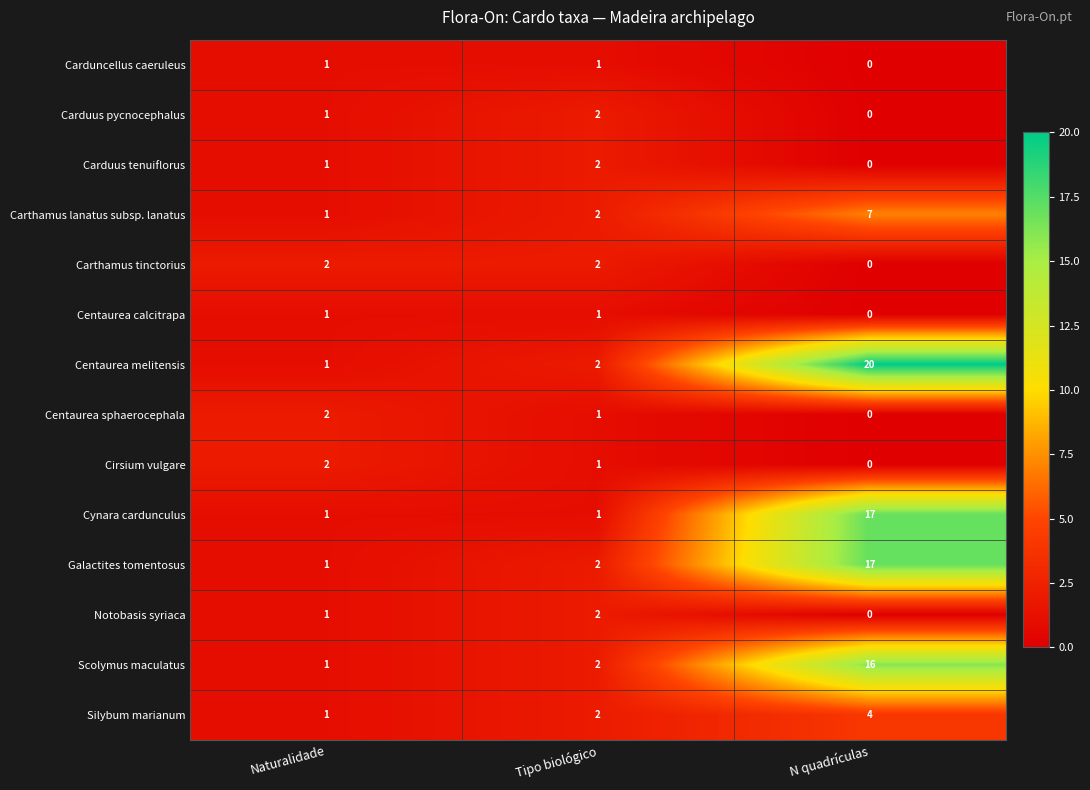

Which series has the widest spread of values?

Centaurea melitensis